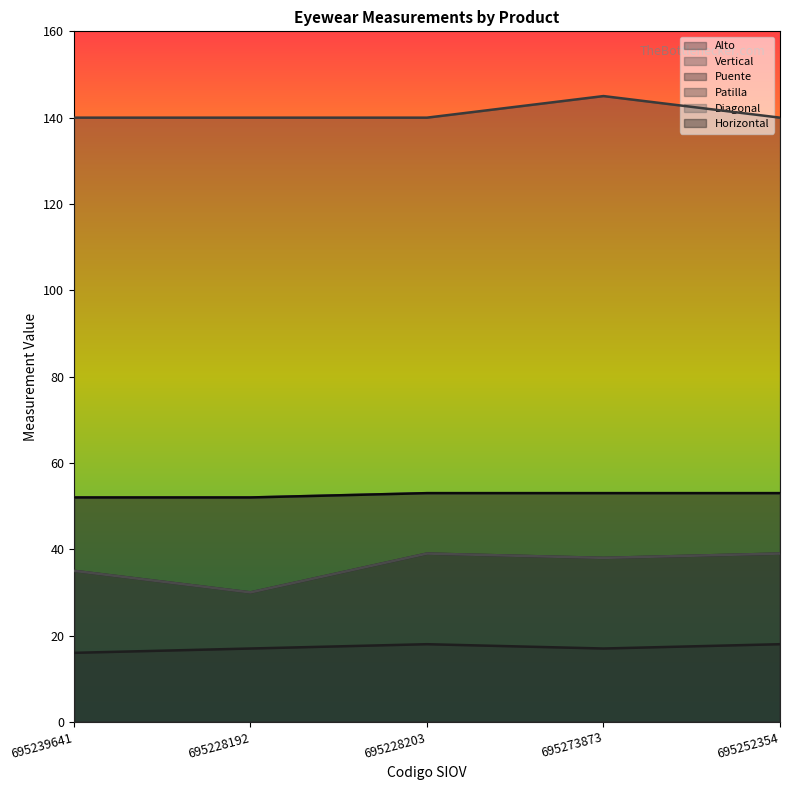

Reading left to right, list all the values displayed in this chart.

Alto: 35	30	39	38	39
Vertical: 35	30	39	38	39
Puente: 16	17	18	17	18
Patilla: 140	140	140	145	140
Diagonal: 52	52	53	53	53
Horizontal: 52	52	53	53	53